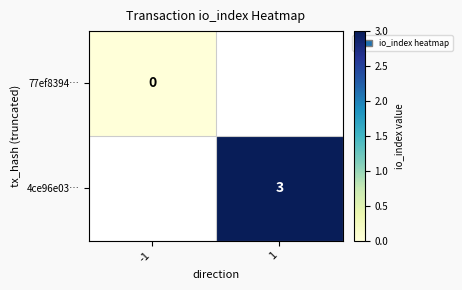

True or false: 4ce96e03… has a value of 4 at 1.

False